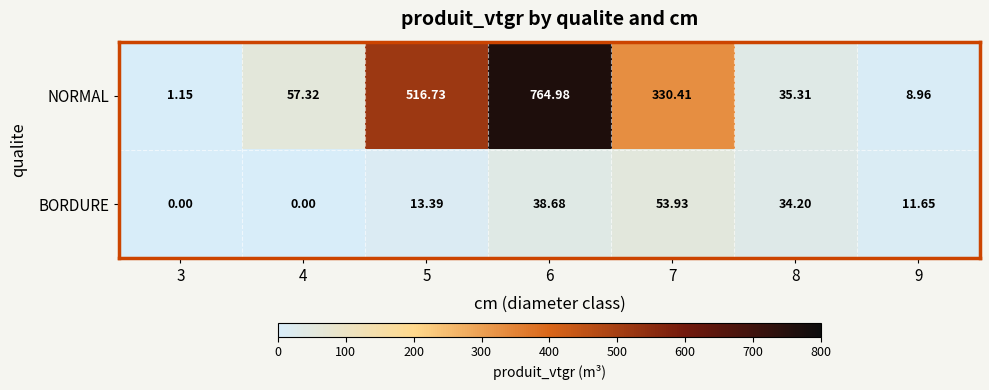

How many data points does each series have?

7